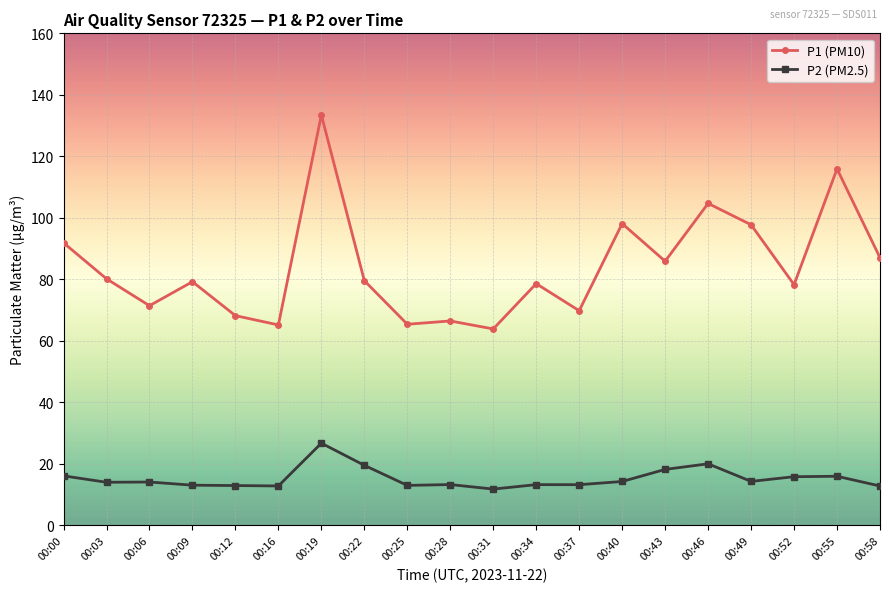

True or false: P1 (PM10) and P2 (PM2.5) cross at least once.

False